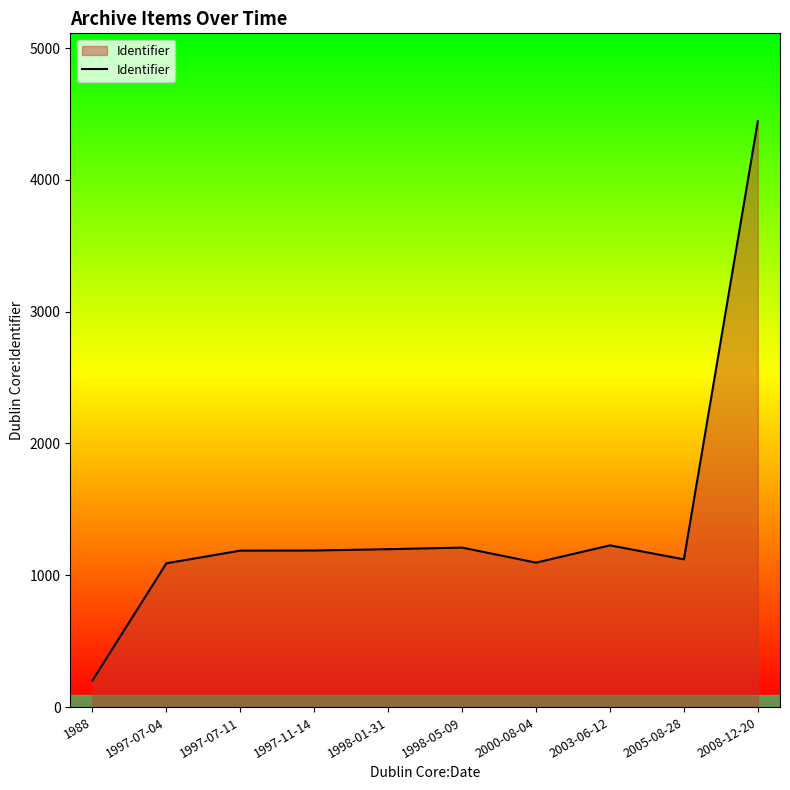

Between 1998-01-31 and 1988, which is larger?

1998-01-31